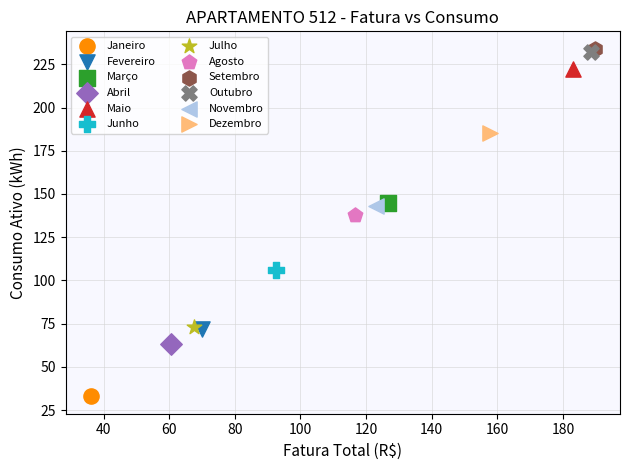

What are all the series names shown in the legend?

Janeiro, Fevereiro, Março, Abril, Maio, Junho, Julho, Agosto, Setembro, Outubro, Novembro, Dezembro